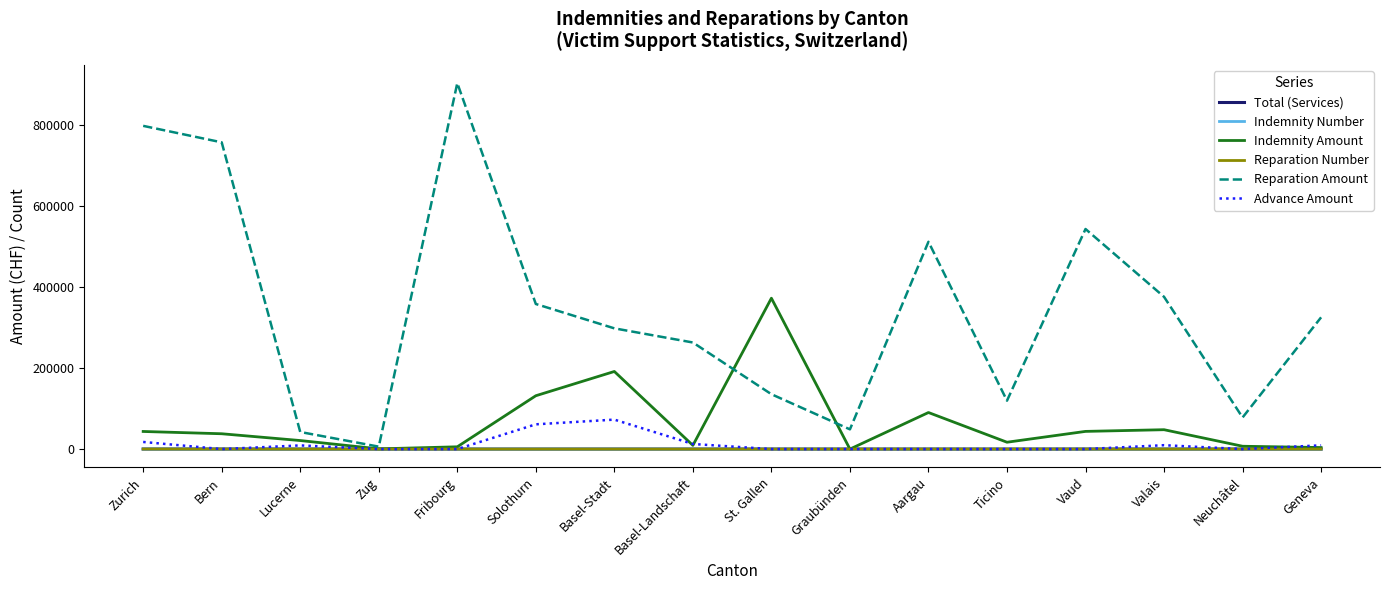

Is it true that Advance Amount equals 0 at Bern?

True